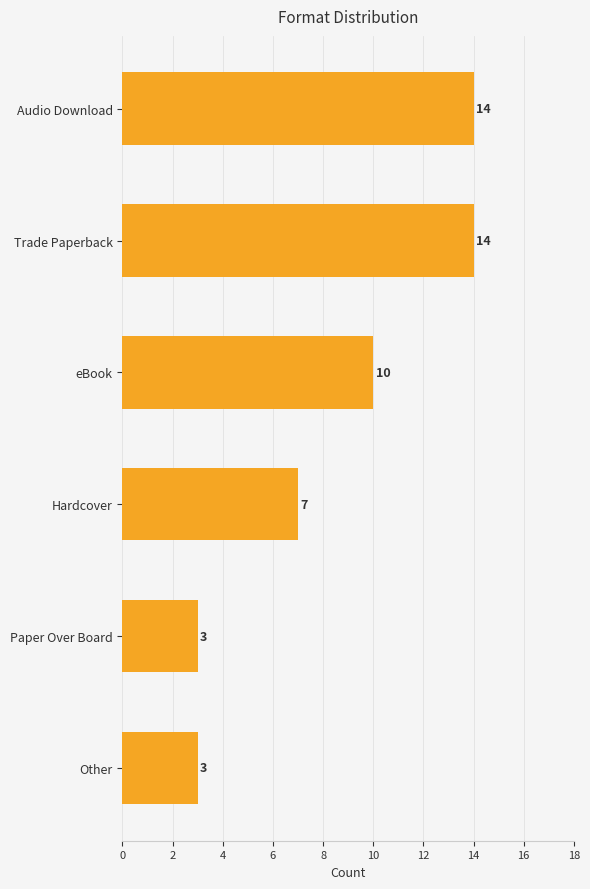

True or false: the data shows 3 at Other.

True